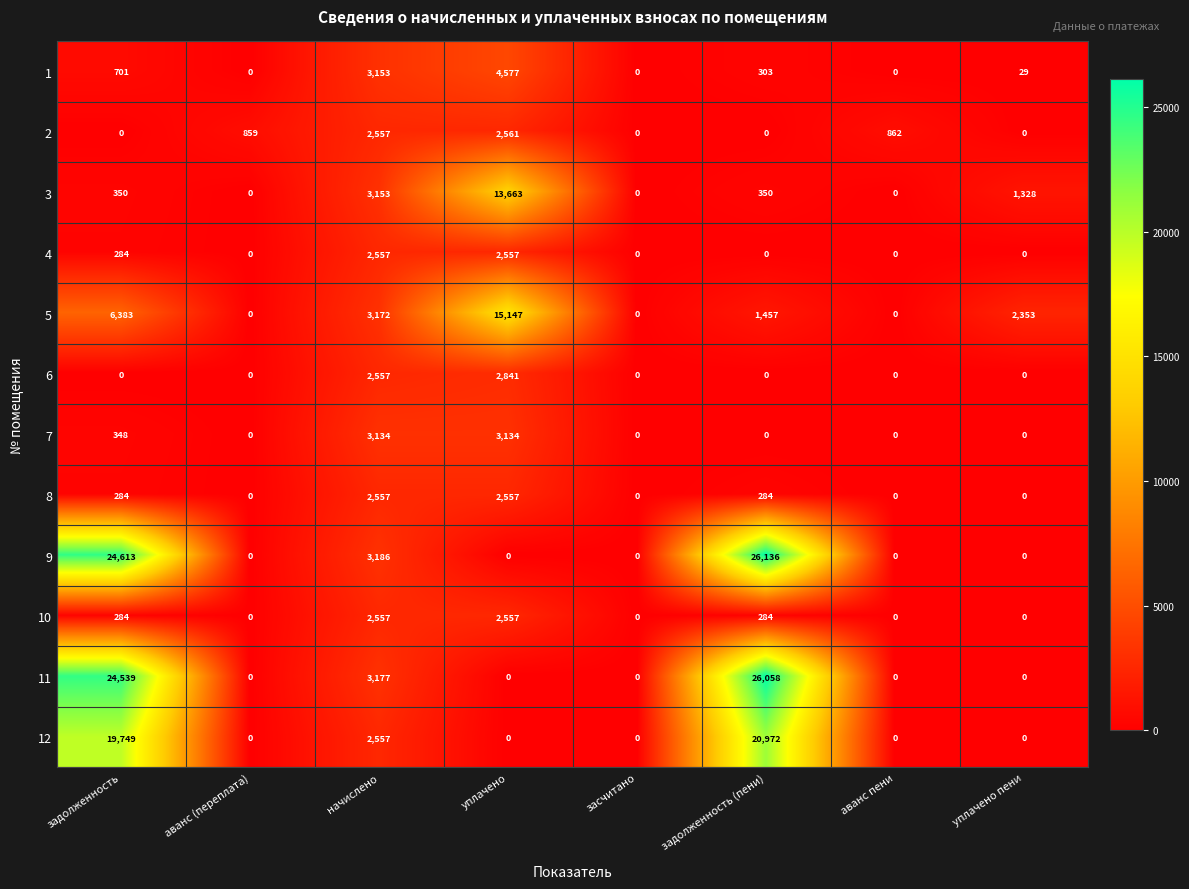

Which series changed the most between аванс (переплата) and задолженность (пени)?

9